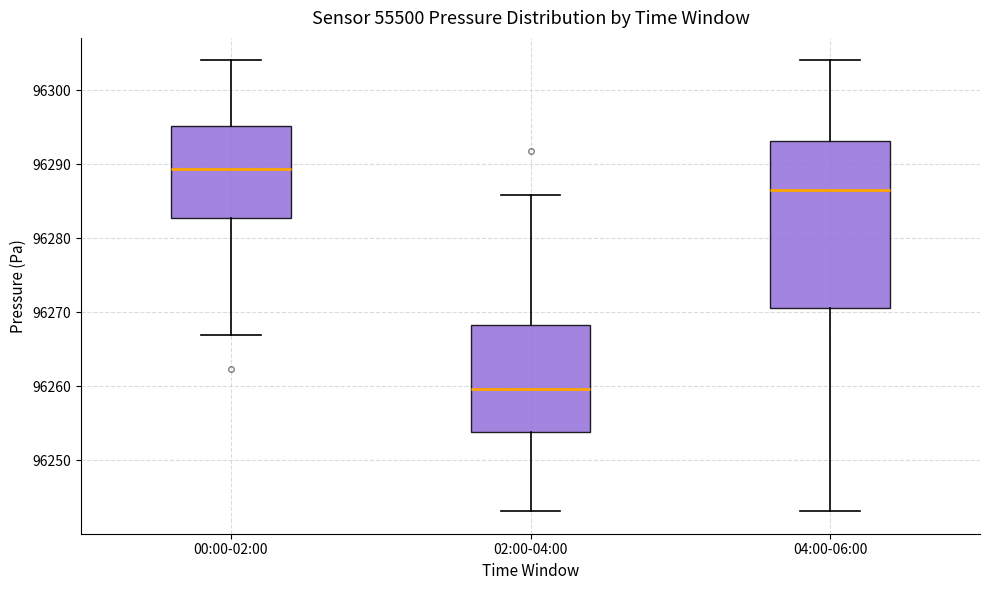

Reading left to right, read every box against the y-axis: the position of its median line, the range the box covers, and the ends of its whiskers. The values are not printed on the chart, so give them approximately, as read against the axis.

00:00-02:00: median 96289, box 96283 to 96295, whiskers 96267 to 96304
02:00-04:00: median 96260, box 96254 to 96268, whiskers 96243 to 96286
04:00-06:00: median 96287, box 96271 to 96293, whiskers 96243 to 96304